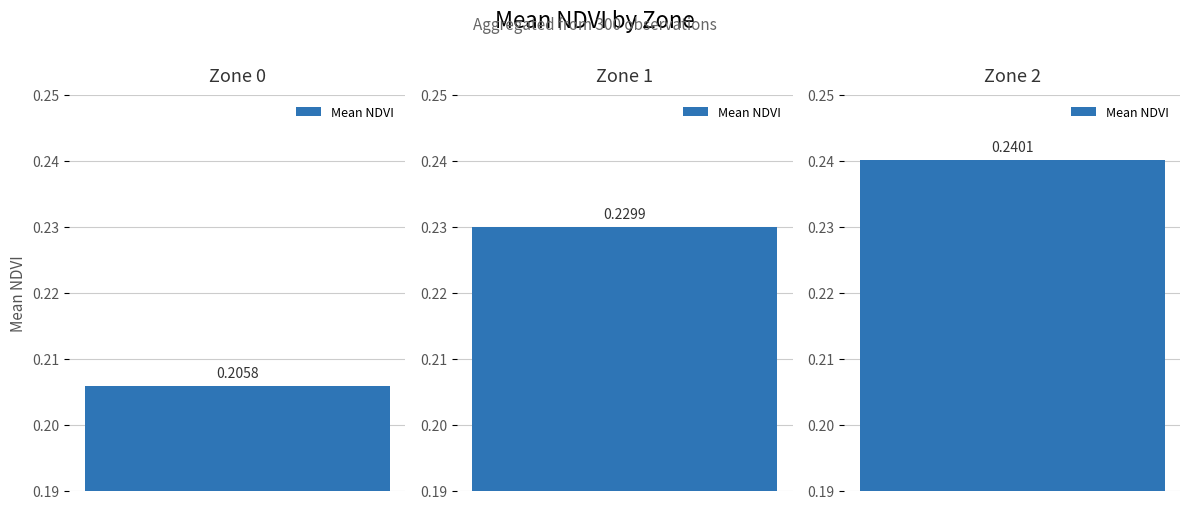

How many bars are there in total?

3